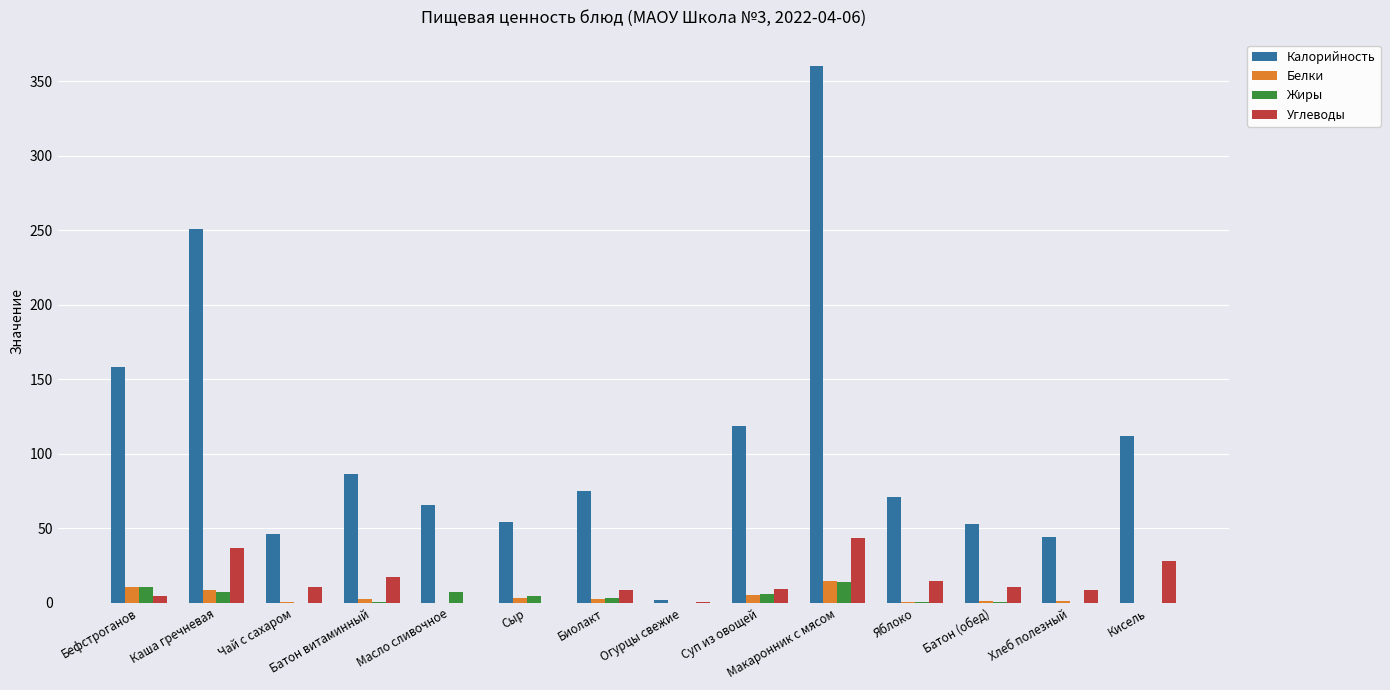

True or false: Углеводы has a value of 36.6 at Каша гречневая.

True